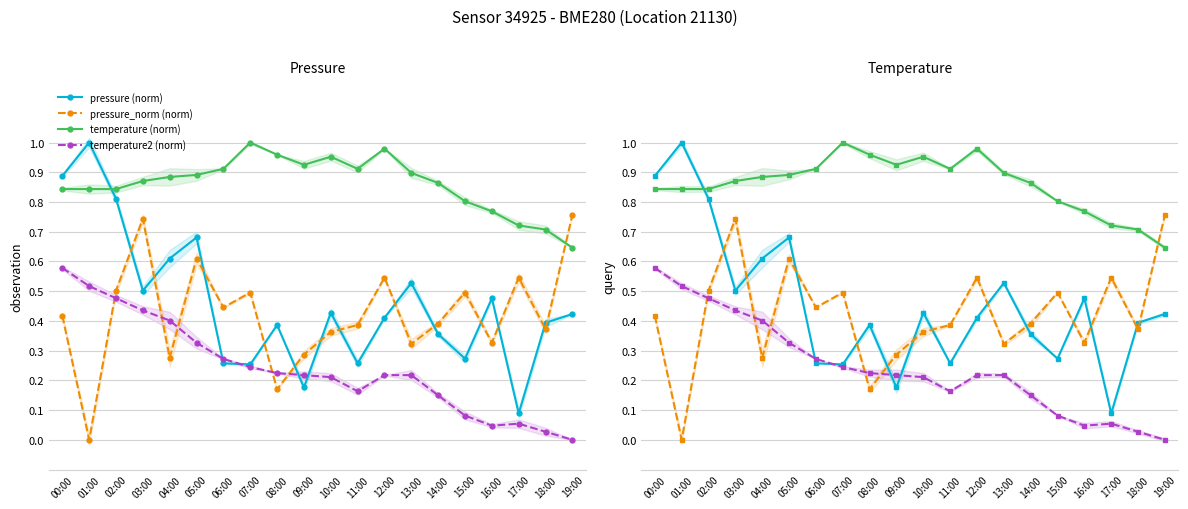

What is the sum of all pressure (norm) values?

9.2